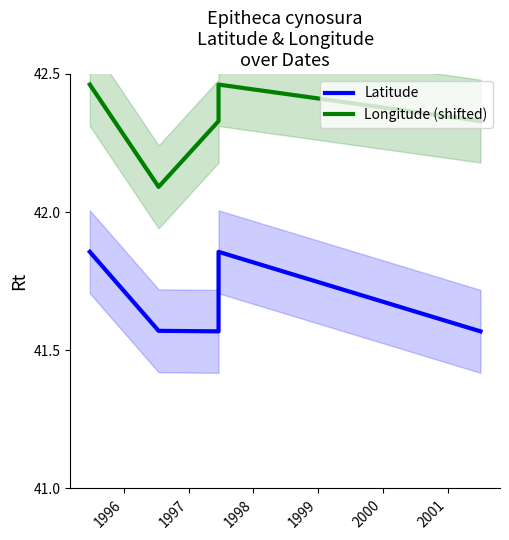

What is the value of the Longitude (shifted) point at the 2nd from the left?

42.1